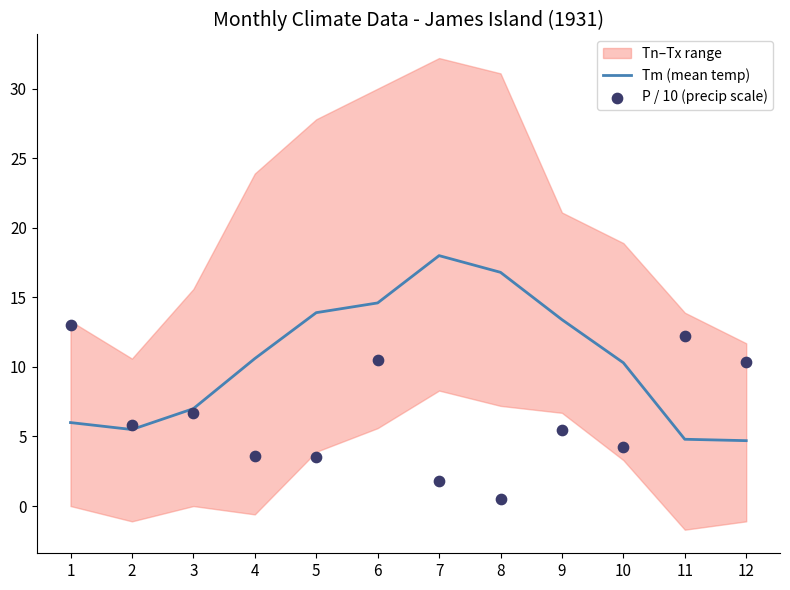

The Tm (mean temp) series shows 6.9 at 9. True or false?

False